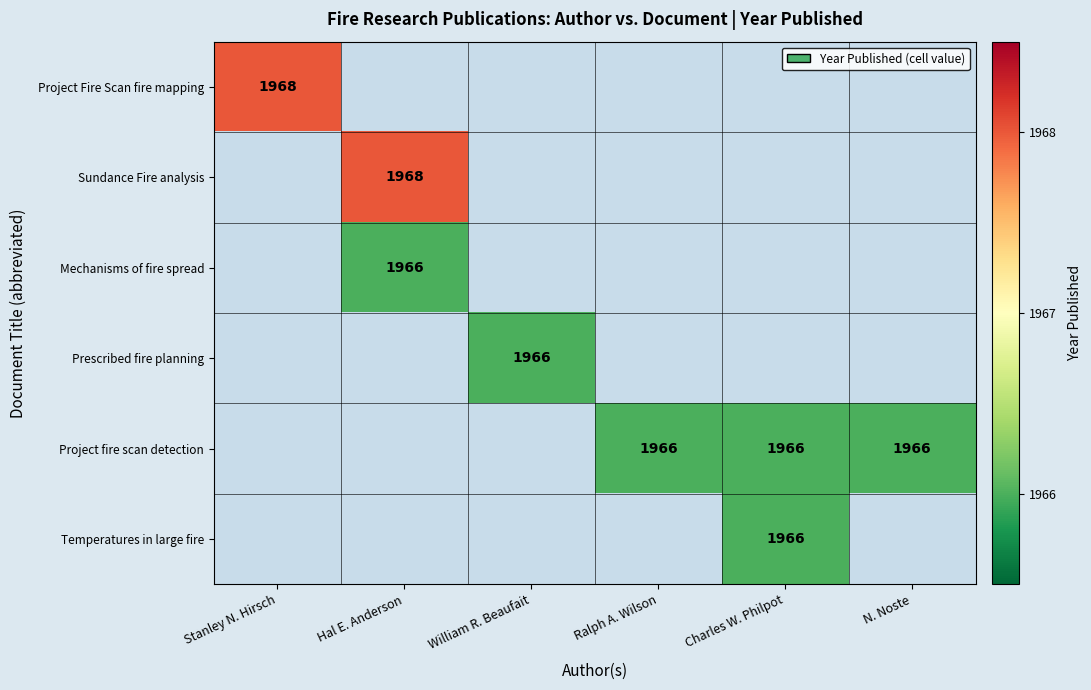

The Project Fire Scan fire mapping series shows 2847 at Stanley N. Hirsch. True or false?

False